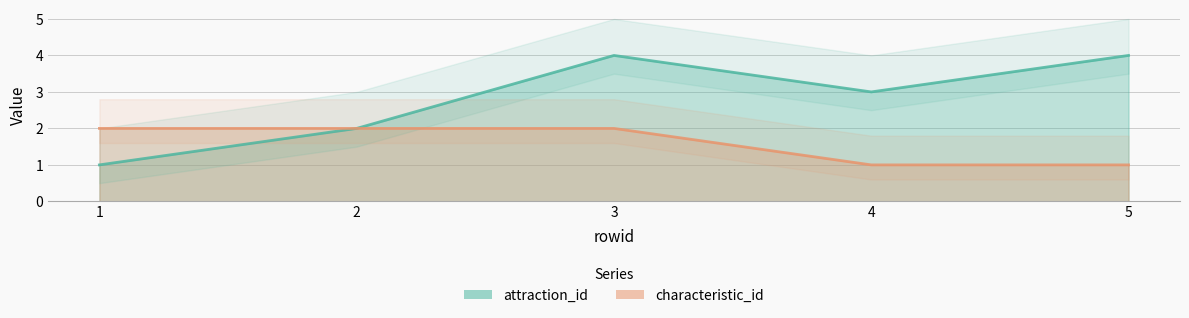

What is the lowest value of the attraction_id series?

1